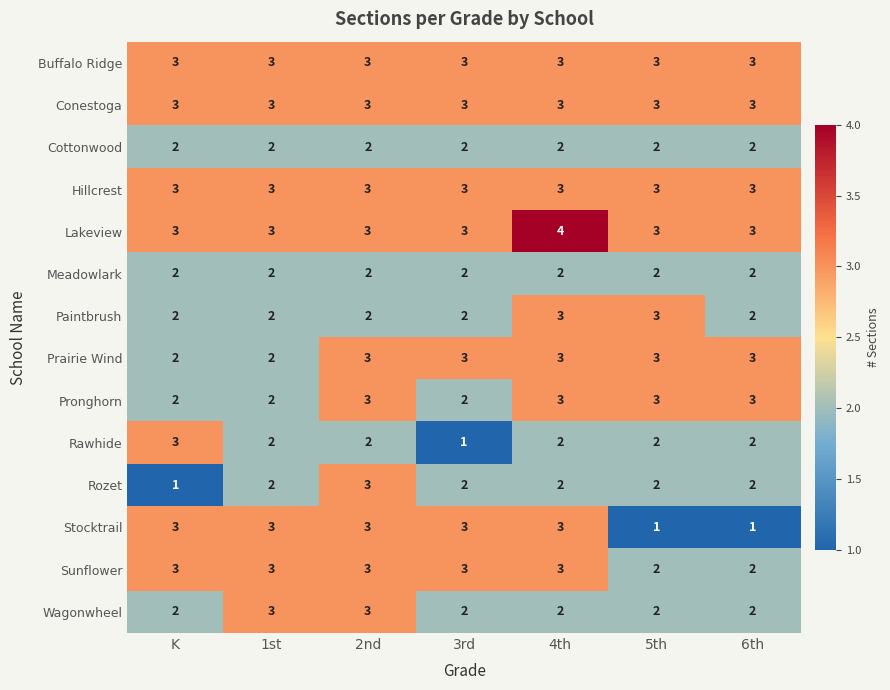

Which series changed the most between K and 3rd?

Rawhide